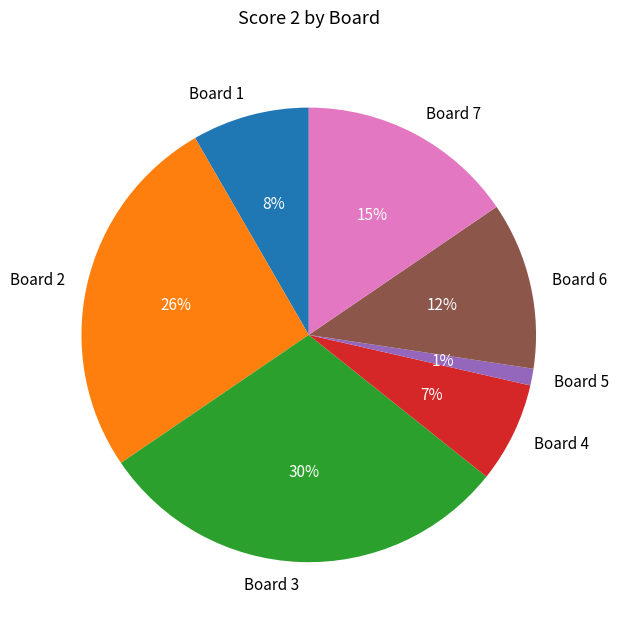

Does Board 7 represent more than half of the total?

No